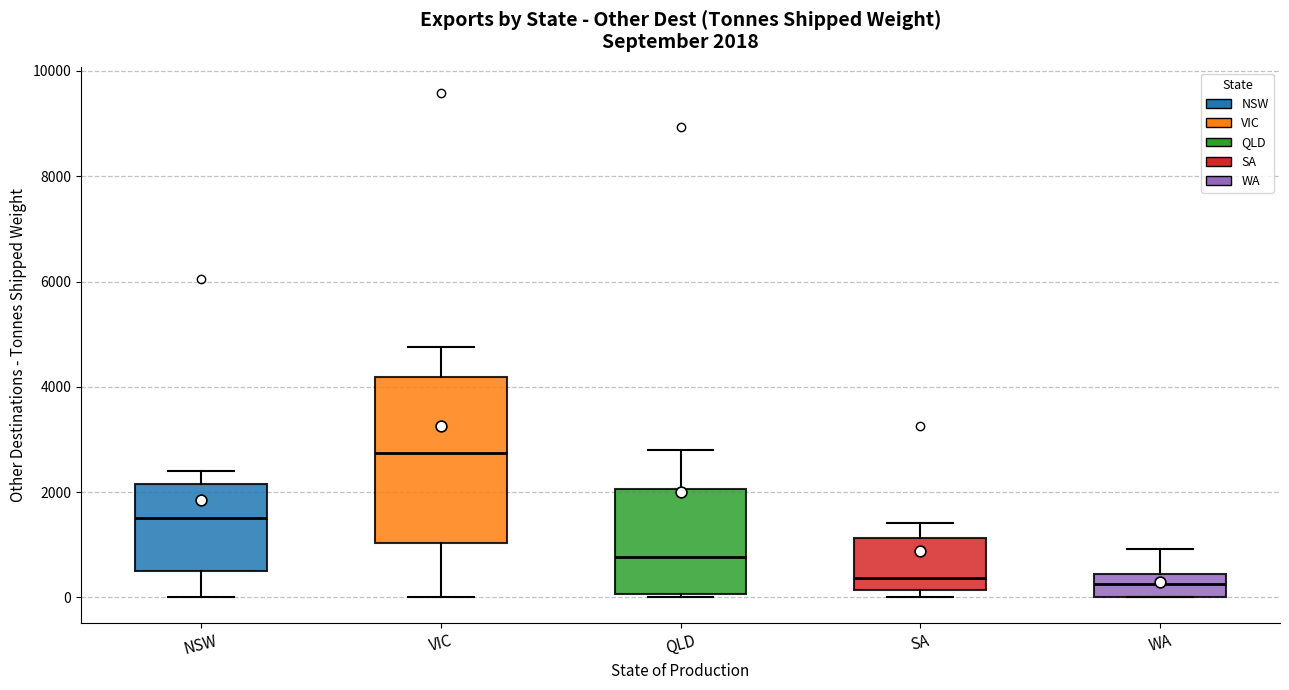

Which box is the tallest, from its lower edge to its upper edge?

VIC